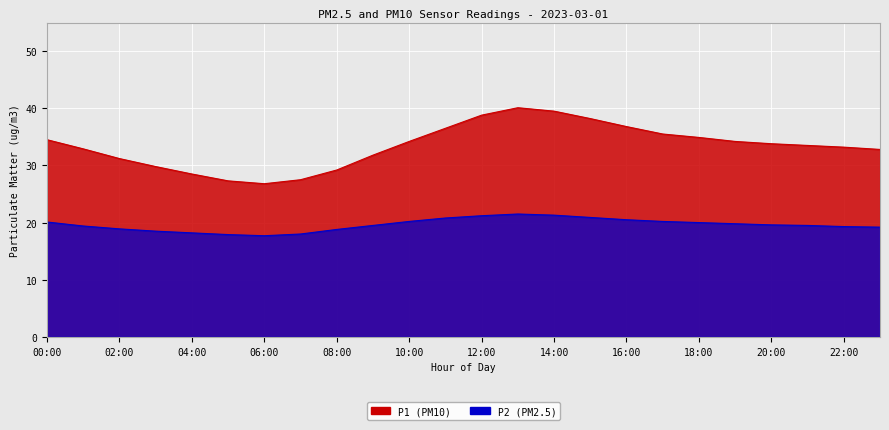

Is it true that P1 equals 58.1 at 14:00?

False